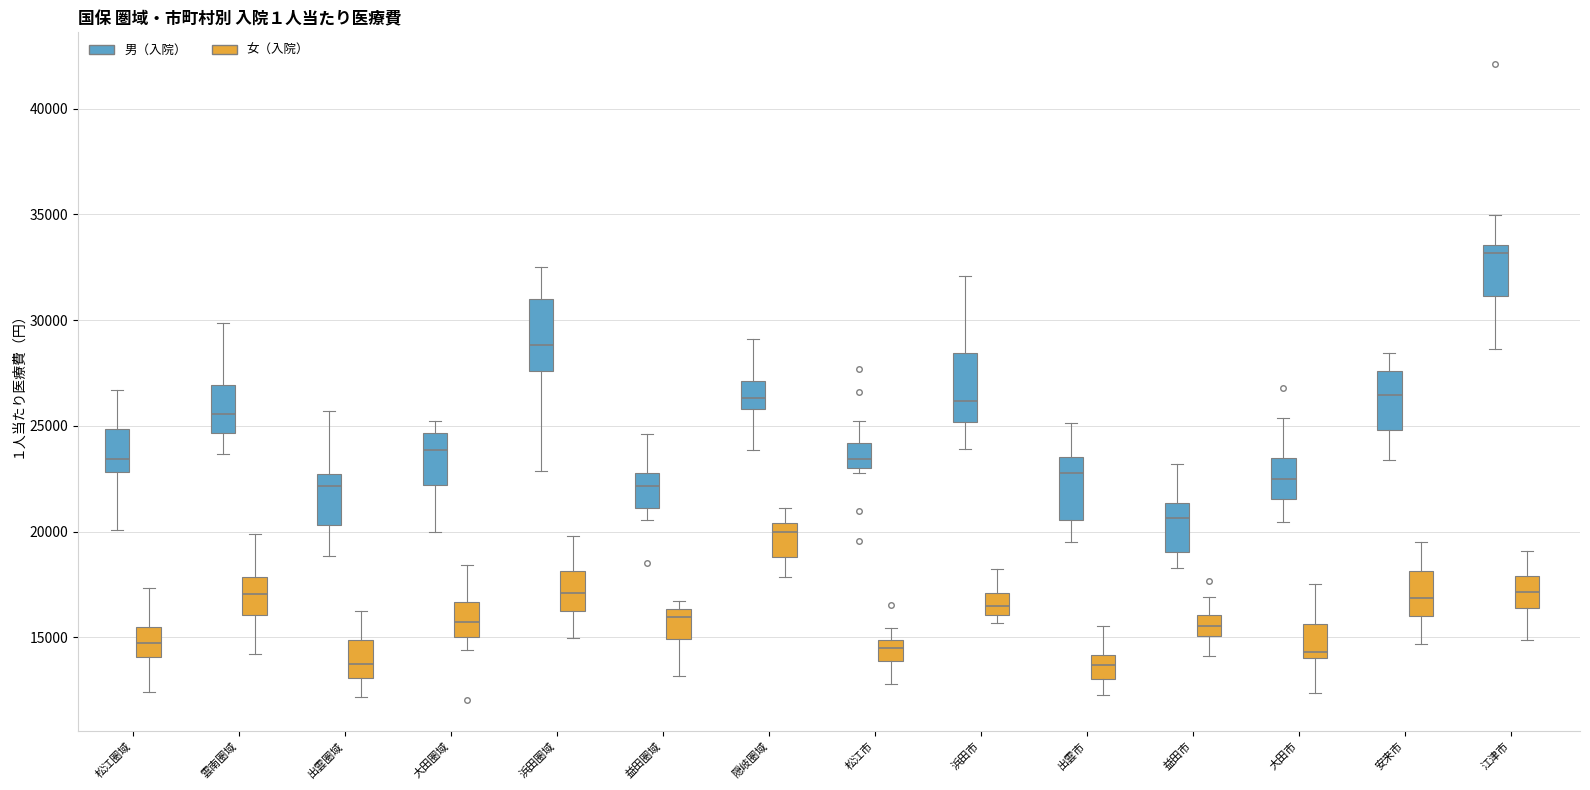

Reading left to right, read every box against the y-axis: the position of its median line, the range the box covers, and the ends of its whiskers. The values are not printed on the chart, so give them approximately, as read against the axis.

松江圏域 (男（入院）): median 23500, box 23000 to 25000, whiskers 20000 to 26500
松江圏域 (女（入院）): median 14500, box 14000 to 15500, whiskers 12500 to 17500
雲南圏域 (男（入院）): median 25500, box 24500 to 27000, whiskers 23500 to 30000
雲南圏域 (女（入院）): median 17000, box 16000 to 18000, whiskers 14000 to 20000
出雲圏域 (男（入院）): median 22000, box 20500 to 22500, whiskers 19000 to 25500
出雲圏域 (女（入院）): median 14000, box 13000 to 15000, whiskers 12000 to 16000
大田圏域 (男（入院）): median 24000, box 22000 to 24500, whiskers 20000 to 25000
大田圏域 (女（入院）): median 15500, box 15000 to 16500, whiskers 14500 to 18500
浜田圏域 (男（入院）): median 29000, box 27500 to 31000, whiskers 23000 to 32500
浜田圏域 (女（入院）): median 17000, box 16500 to 18000, whiskers 15000 to 20000
益田圏域 (男（入院）): median 22000, box 21000 to 23000, whiskers 20500 to 24500
益田圏域 (女（入院）): median 16000, box 15000 to 16500, whiskers 13000 to 16500 (just above the box's upper edge)
隠岐圏域 (男（入院）): median 26500, box 26000 to 27000, whiskers 24000 to 29000
隠岐圏域 (女（入院）): median 20000, box 19000 to 20500, whiskers 18000 to 21000
松江市 (男（入院）): median 23500, box 23000 to 24000, whiskers 23000 (just below the box's lower edge) to 25000
松江市 (女（入院）): median 14500, box 14000 to 15000, whiskers 13000 to 15500
浜田市 (男（入院）): median 26000, box 25000 to 28500, whiskers 24000 to 32000
浜田市 (女（入院）): median 16500, box 16000 to 17000, whiskers 15500 to 18000
出雲市 (男（入院）): median 23000, box 20500 to 23500, whiskers 19500 to 25000
出雲市 (女（入院）): median 13500, box 13000 to 14000, whiskers 12500 to 15500
益田市 (男（入院）): median 20500, box 19000 to 21500, whiskers 18500 to 23000
益田市 (女（入院）): median 15500, box 15000 to 16000, whiskers 14000 to 17000
大田市 (男（入院）): median 22500, box 21500 to 23500, whiskers 20500 to 25500
大田市 (女（入院）): median 14500, box 14000 to 15500, whiskers 12500 to 17500
安来市 (男（入院）): median 26500, box 25000 to 27500, whiskers 23500 to 28500
安来市 (女（入院）): median 17000, box 16000 to 18000, whiskers 14500 to 19500
江津市 (男（入院）): median 33000, box 31000 to 33500, whiskers 28500 to 35000
江津市 (女（入院）): median 17000, box 16500 to 18000, whiskers 15000 to 19000